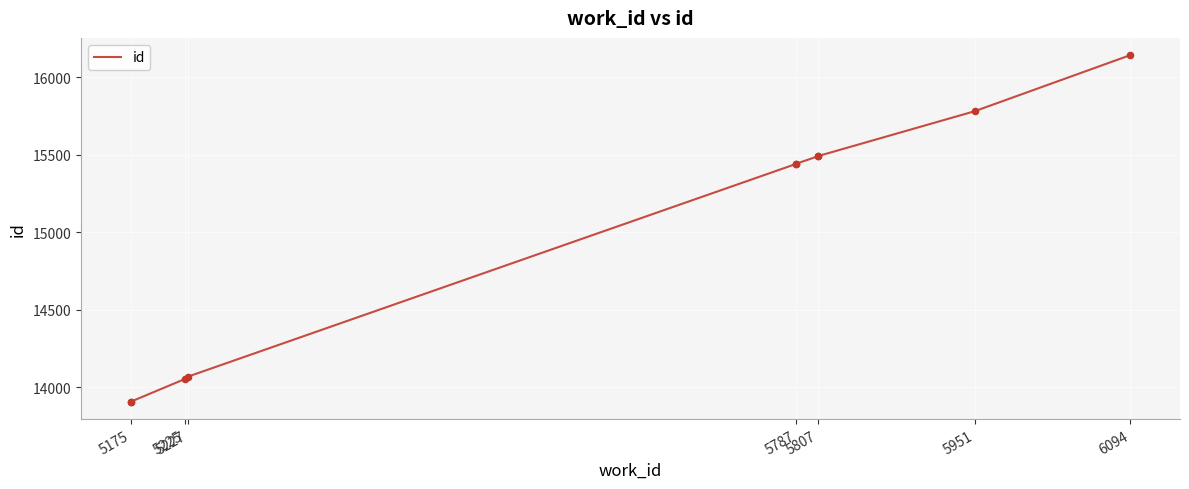

Approximately how many times larger is the value at 5807 compared to 5787?

1.0